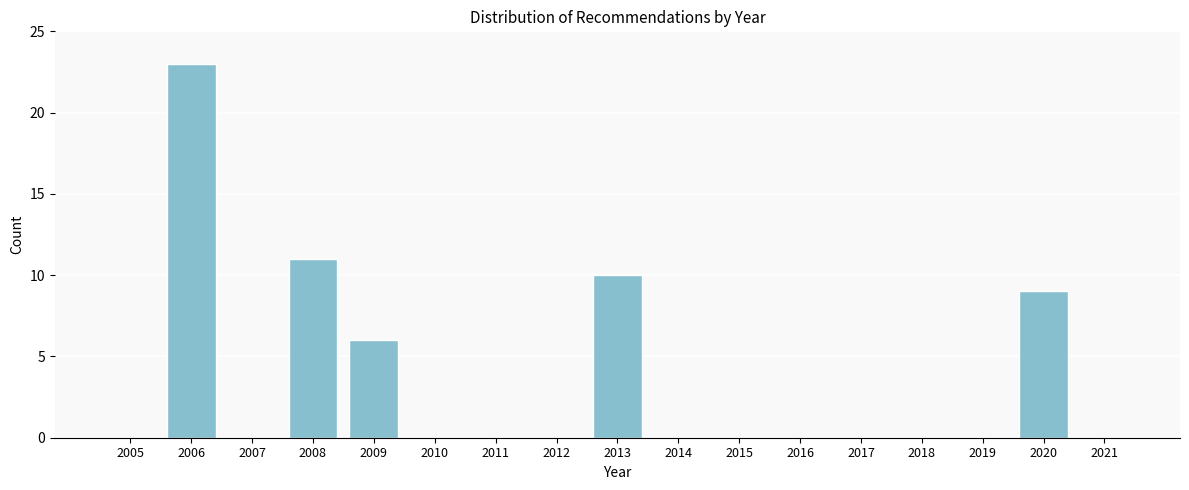

Reading left to right, extract all data points from this chart.

2005=0	2006=23	2007=0	2008=11	2009=6	2010=0	2011=0	2012=0	2013=10	2014=0	2015=0	2016=0	2017=0	2018=0	2019=0	2020=9	2021=0